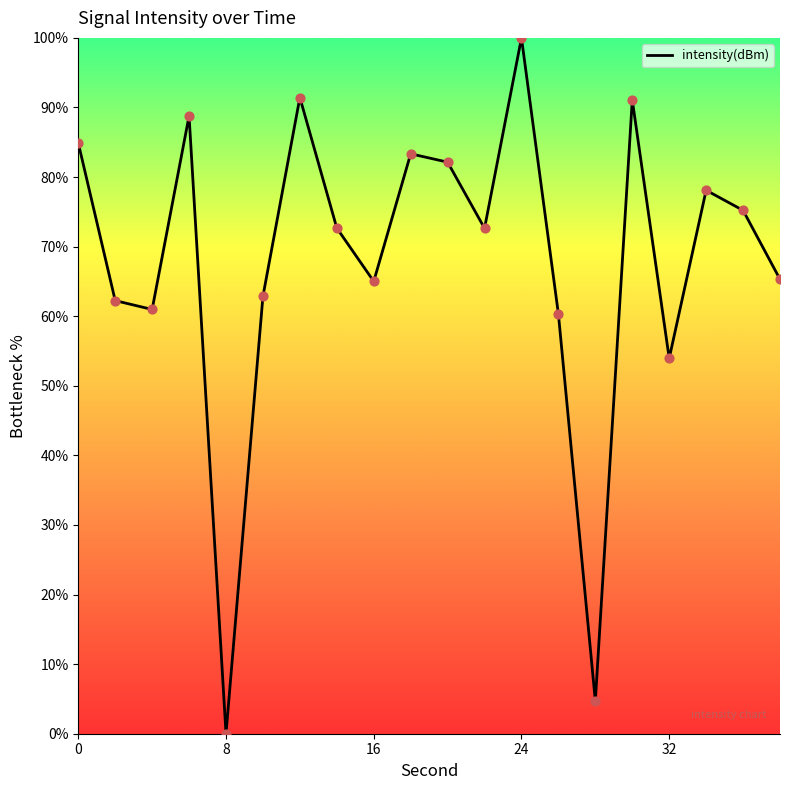

What is the greatest value displayed?

100.0